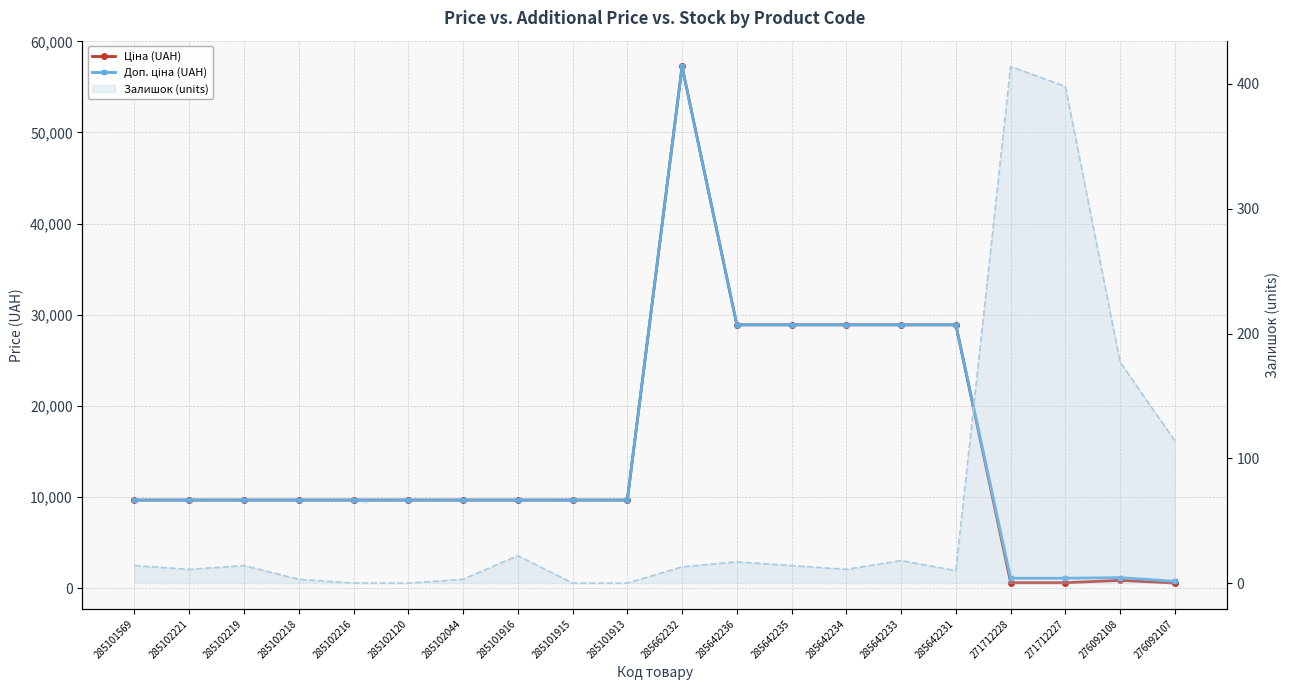

What is the label of the 3rd point from the right?

271712227